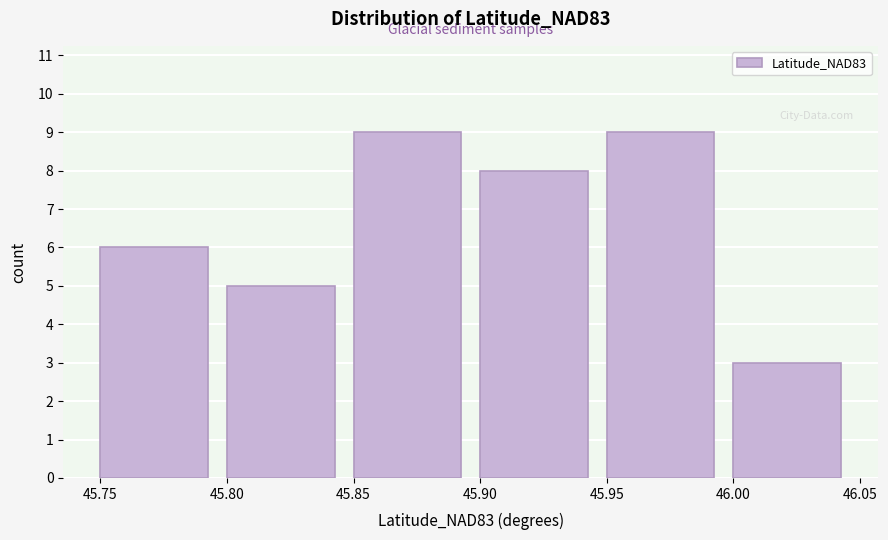

Reading left to right, transcribe this chart: for each bar, give the range it covers on the x-axis and its height. The values are not printed on the chart, so give them approximately, as read against the axis.

45.75 to 45.80: 6
45.80 to 45.85: 5
45.85 to 45.90: 9
45.90 to 45.95: 8
45.95 to 46.00: 9
46.00 to 46.05: 3